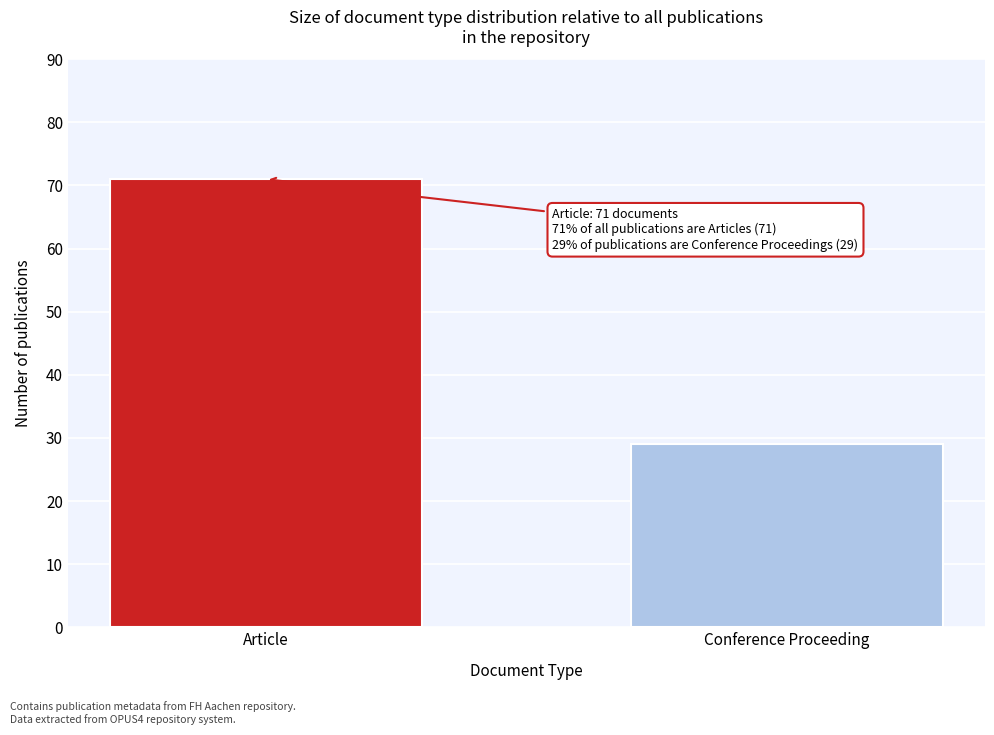

Reading left to right, what are all the values shown in this chart?

Article=71	Conference Proceeding=29